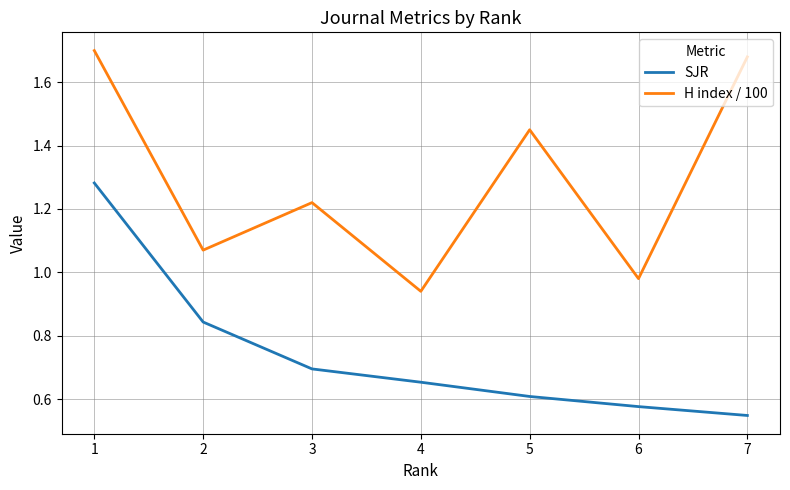

Is it true that SJR equals 0.7 at 3?

True